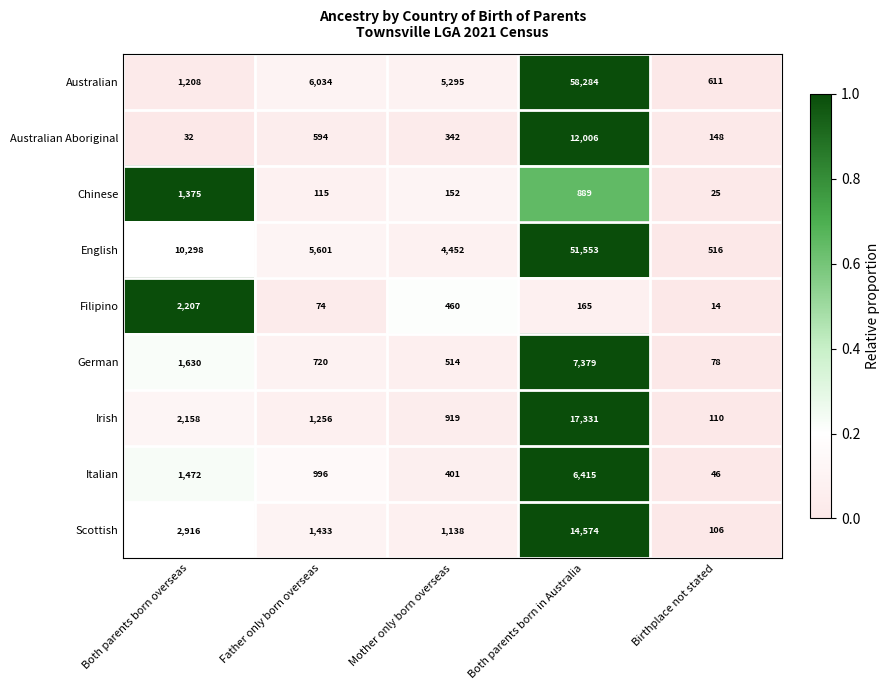

What is the sum of the English values at Birthplace not stated and Father only born overseas?

6117